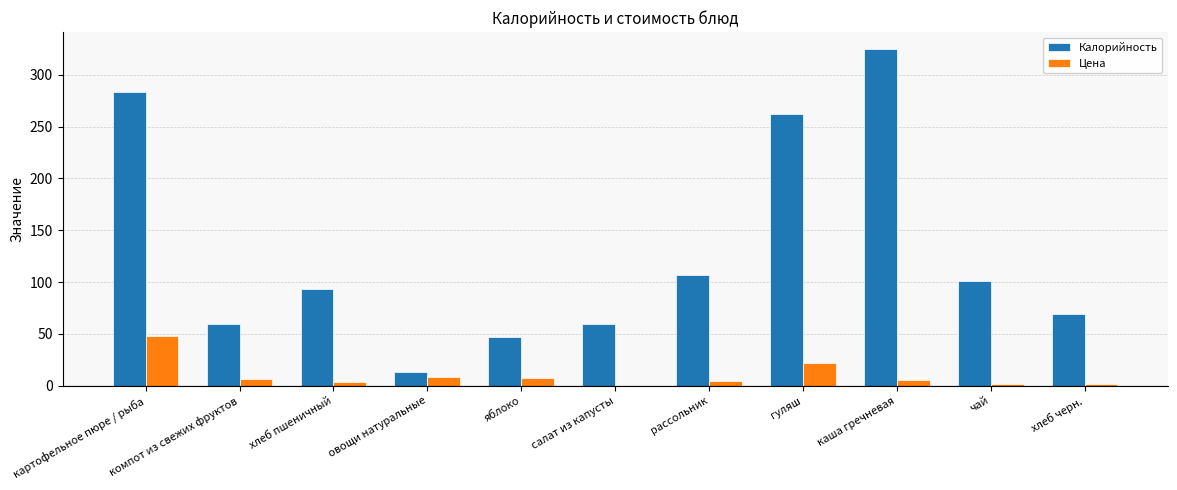

How many distinct data groups are displayed?

2